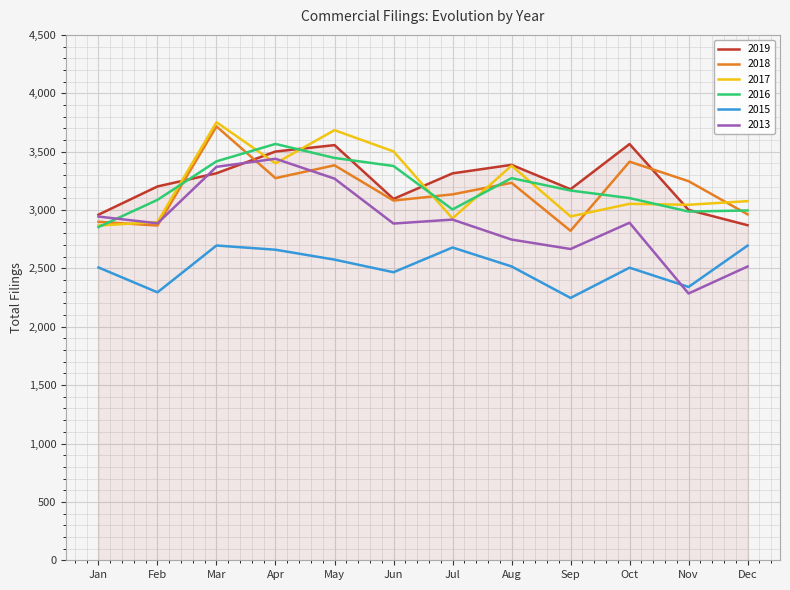

What is the spread (max minus min) of values at Jul?

635